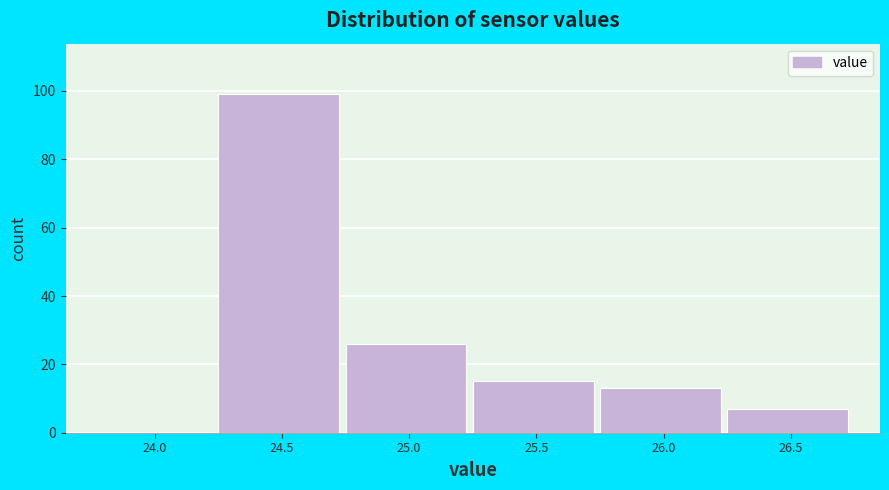

Reading right to left, list all the values displayed in this chart.

26.5=7	26.0=13	25.5=15	25.0=26	24.5=99	24.0=0